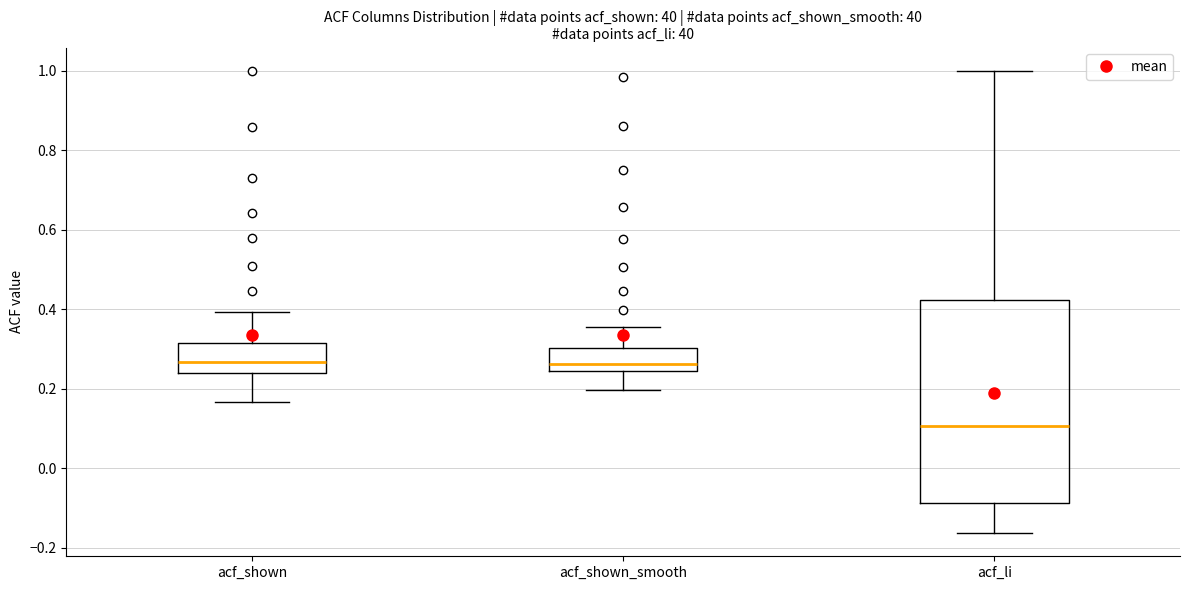

Which box's median line is the lowest?

acf_li